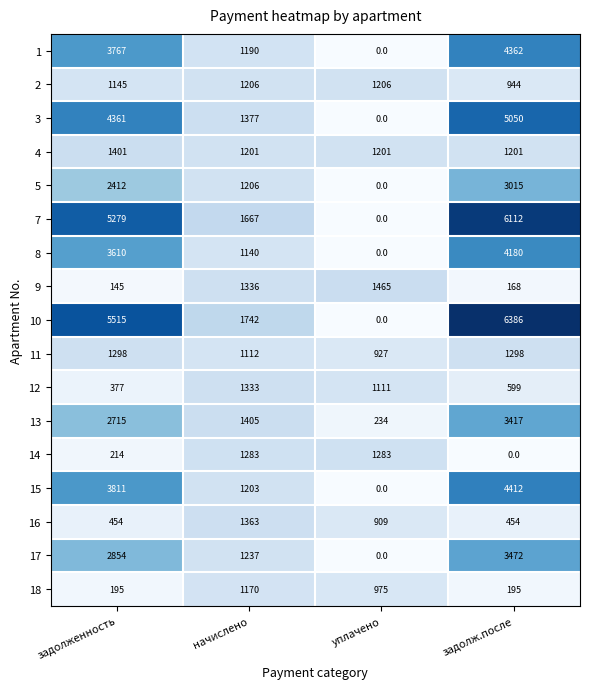

What is the total value across all series at задолж.после?

45265